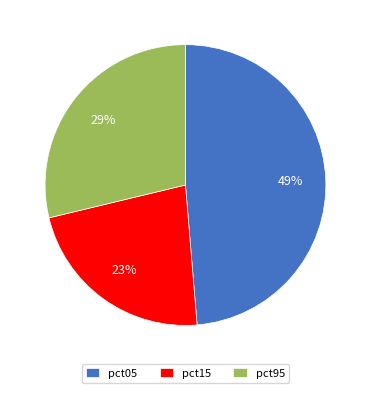

Count the number of slices in the pie.

3